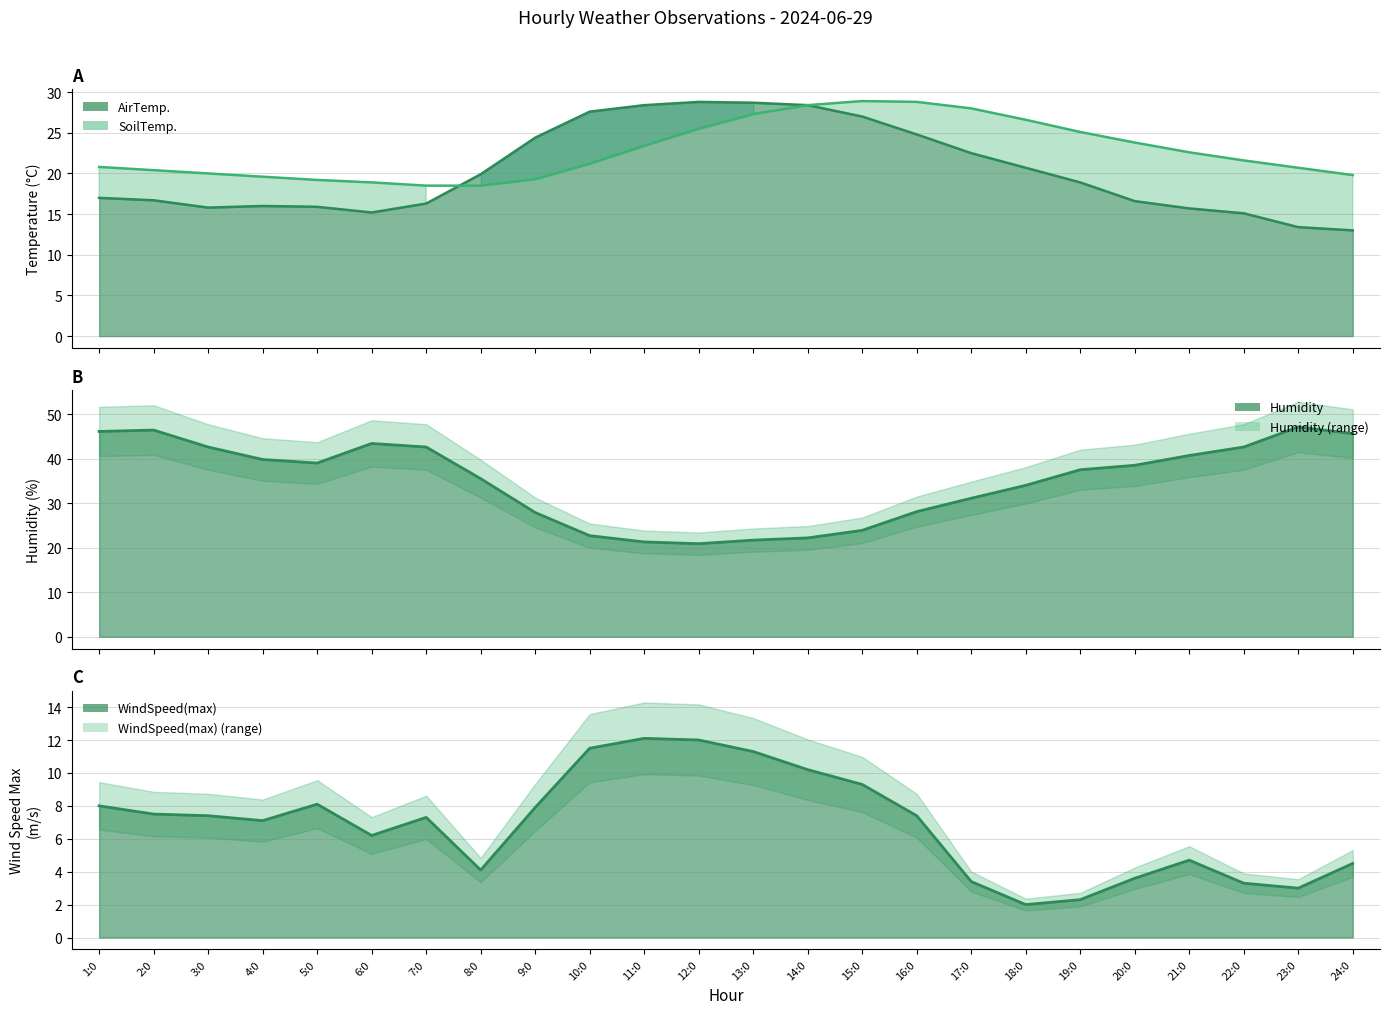

The value of WindSpeed(max) at 16:0 is 7.4. True or false?

True